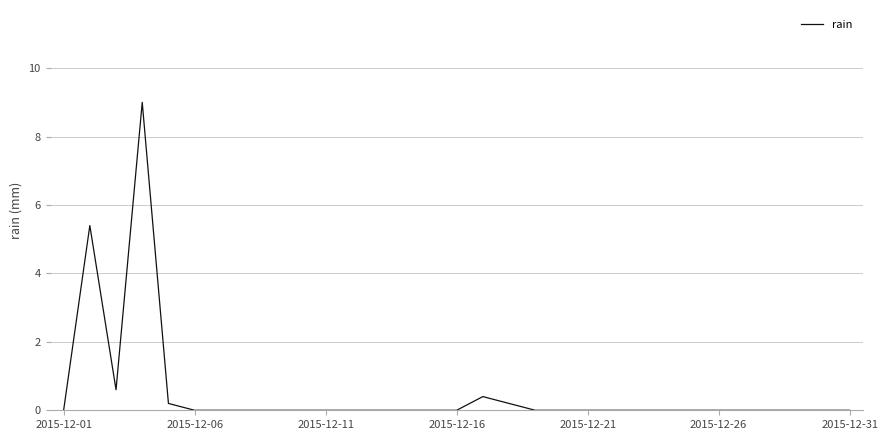

What is the maximum value shown in the chart?

9.0